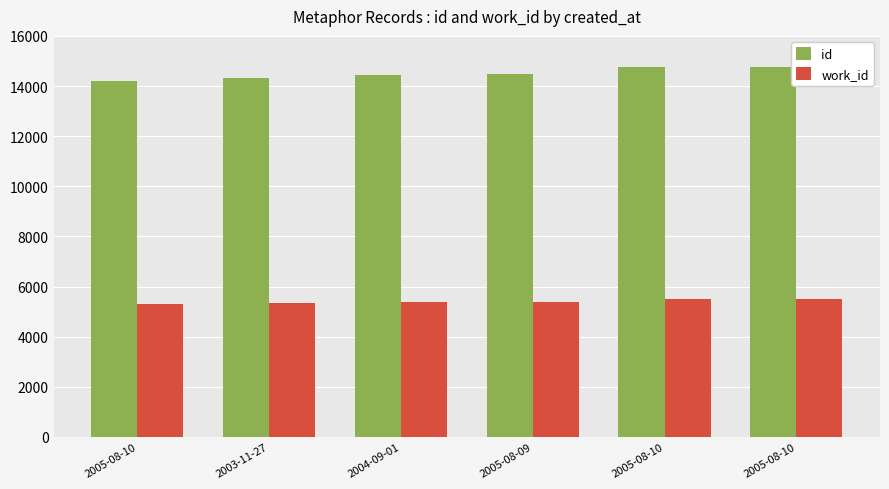

What is the label of the 5th bar from the right?

2003-11-27